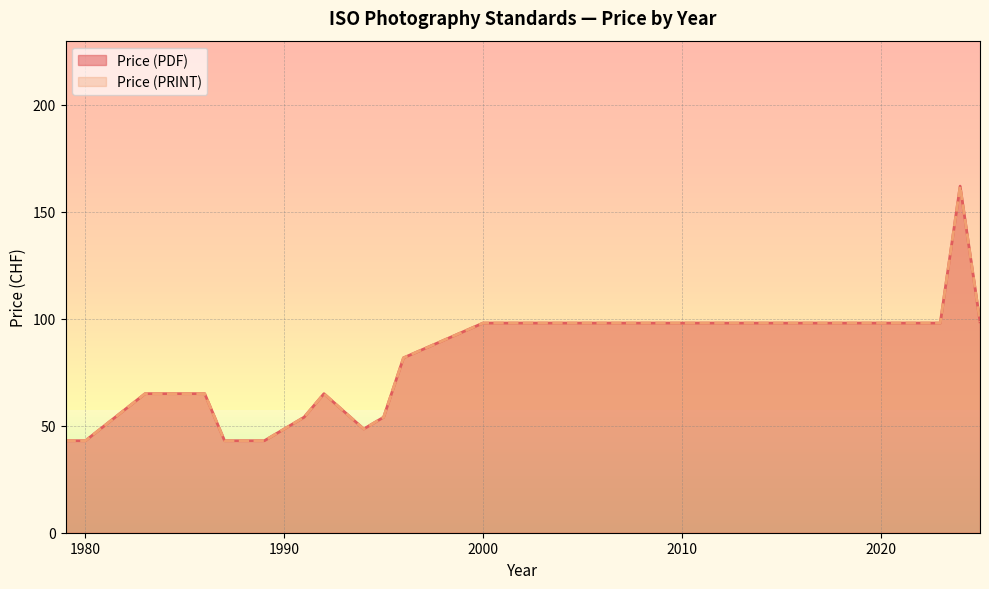

Does the chart have visible grid lines?

Yes